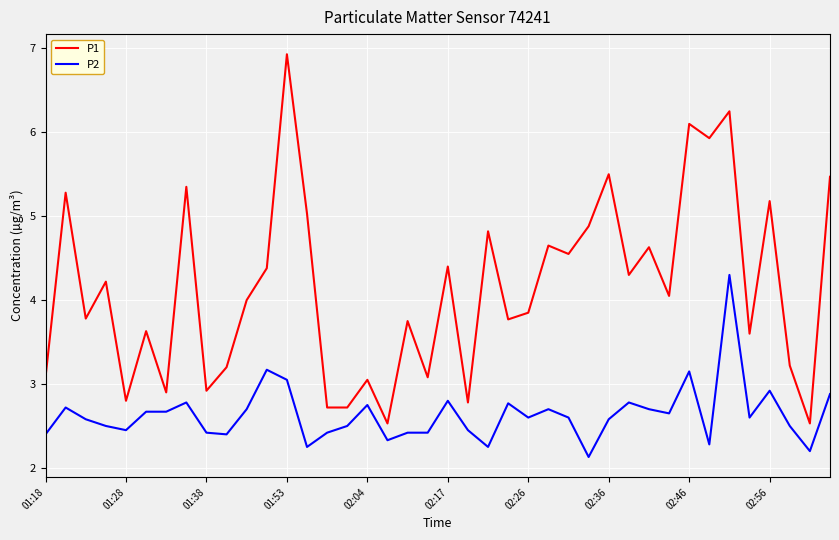

Which series has the largest total across all categories?

P1